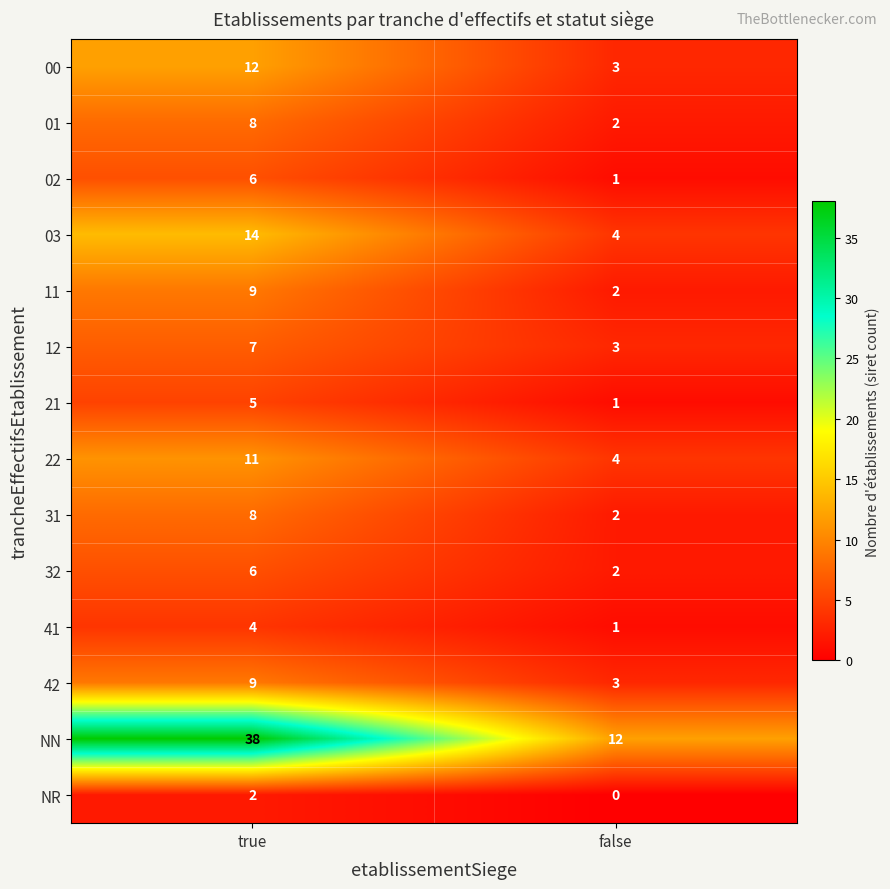

List the labels in order of 12 value, smallest first.

false, true